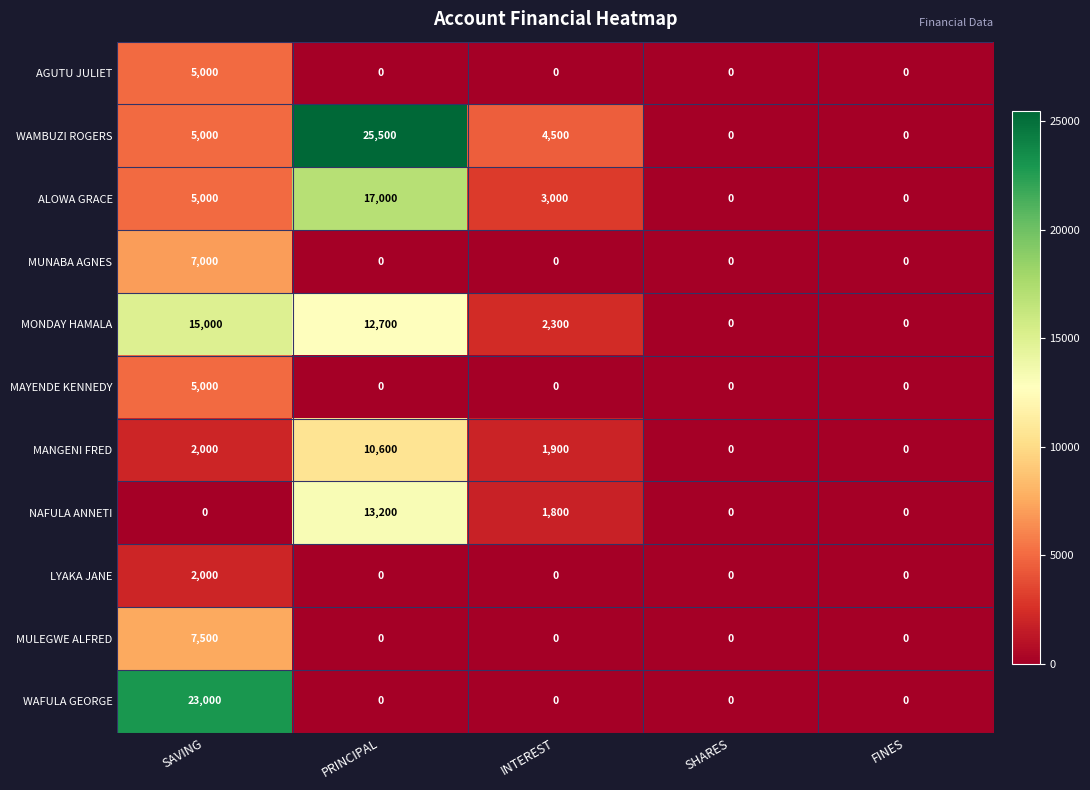

Which series changed the most between INTEREST and SHARES?

WAMBUZI ROGERS